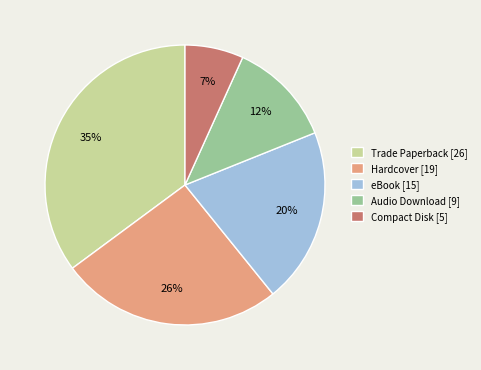

To the nearest percent, what percentage of the pie is Compact Disk?

7%